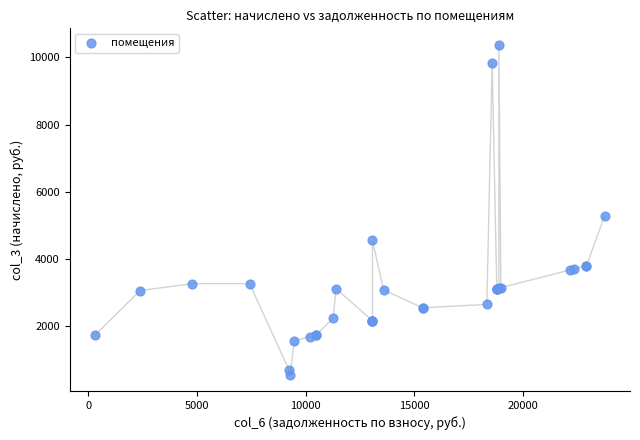

What Y value in the scatter plot is closest to 5470?

5274.8